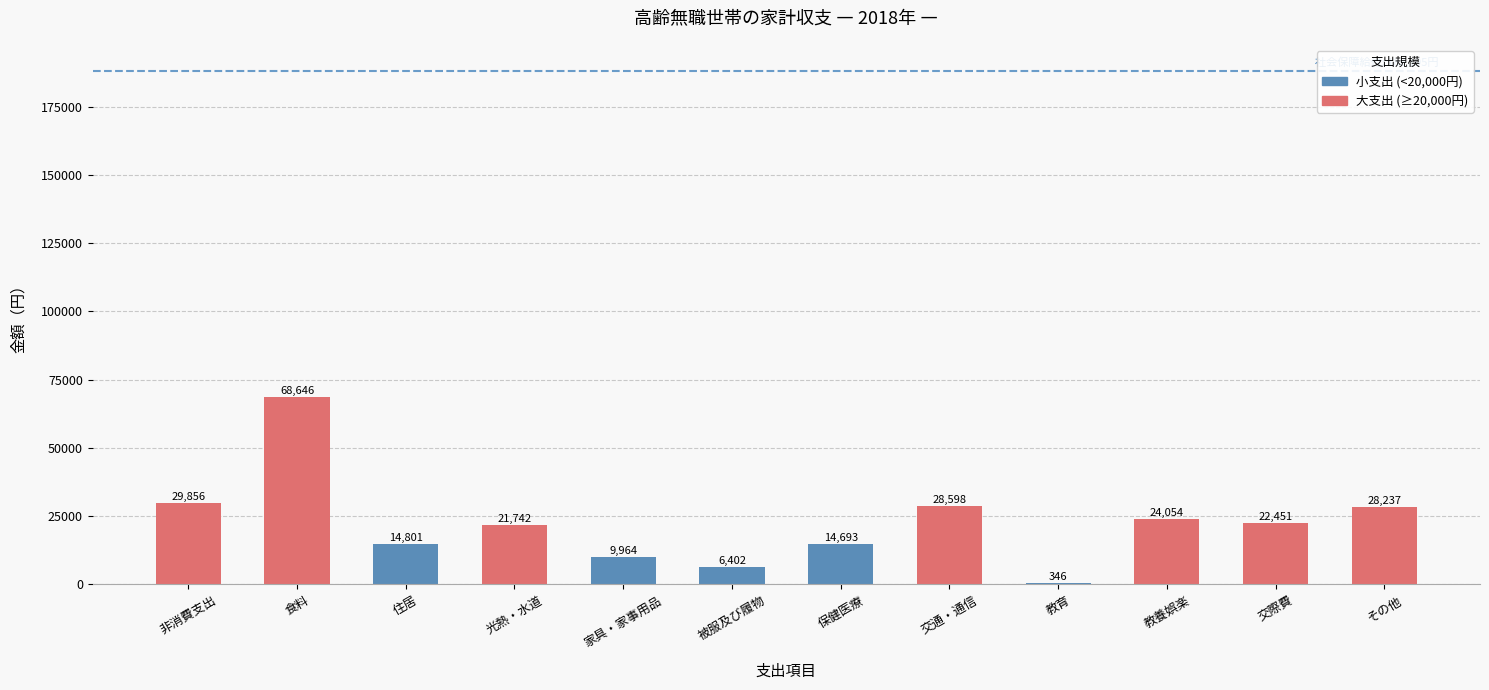

How many categories are shown in the chart?

12